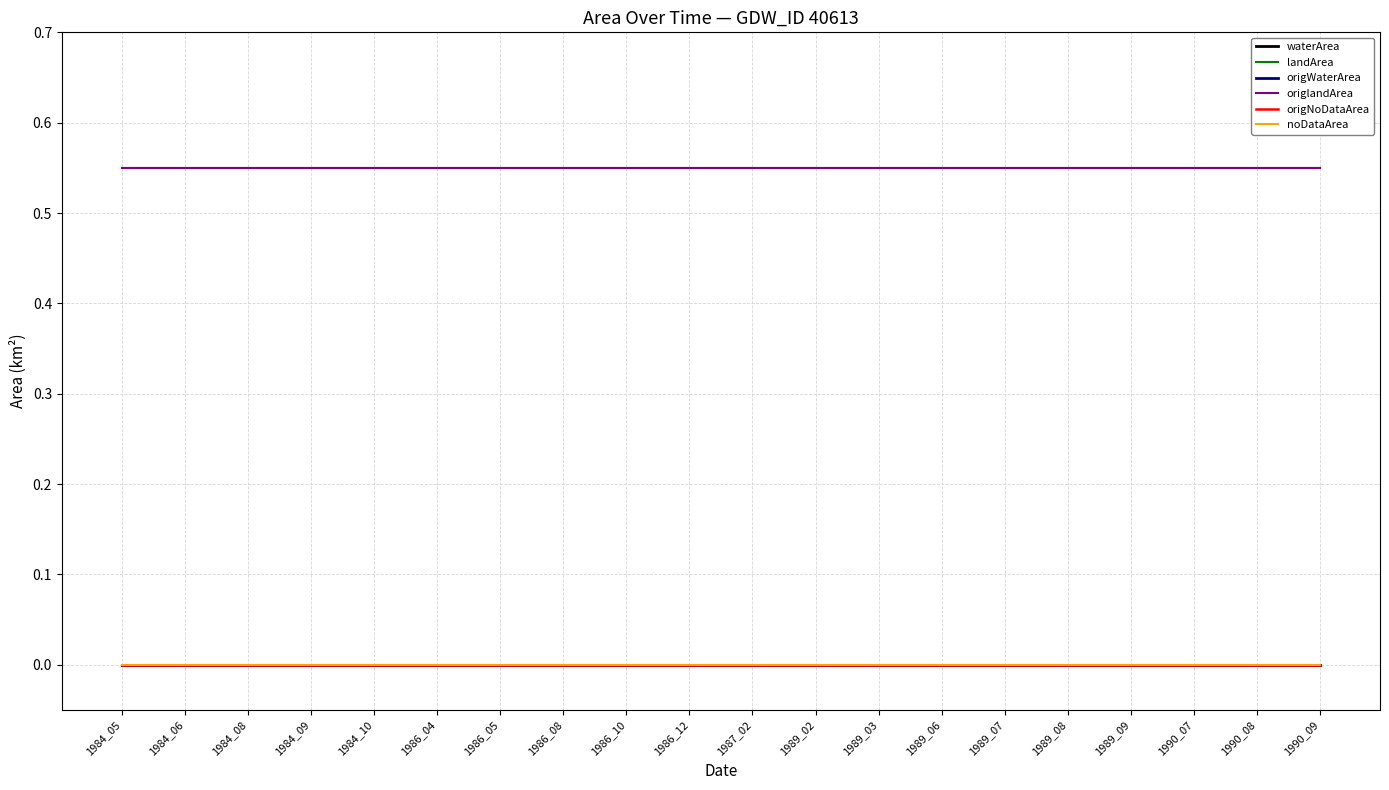

Reading left to right, what are all the values shown in this chart?

waterArea: 0.0	0.0	0.0	0.0	0.0	0.0	0.0	0.0	0.0	0.0	0.0	0.0	0.0	0.0	0.0	0.0	0.0	0.0	0.0	0.0
landArea: 0.6	0.6	0.6	0.6	0.6	0.6	0.6	0.6	0.6	0.6	0.6	0.6	0.6	0.6	0.6	0.6	0.6	0.6	0.6	0.6
origWaterArea: 0.0	0.0	0.0	0.0	0.0	0.0	0.0	0.0	0.0	0.0	0.0	0.0	0.0	0.0	0.0	0.0	0.0	0.0	0.0	0.0
origlandArea: 0.6	0.6	0.6	0.6	0.6	0.6	0.6	0.6	0.6	0.6	0.6	0.6	0.6	0.6	0.6	0.6	0.6	0.6	0.6	0.6
origNoDataArea: 0.0	0.0	0.0	0.0	0.0	0.0	0.0	0.0	0.0	0.0	0.0	0.0	0.0	0.0	0.0	0.0	0.0	0.0	0.0	0.0
noDataArea: 0.0	0.0	0.0	0.0	0.0	0.0	0.0	0.0	0.0	0.0	0.0	0.0	0.0	0.0	0.0	0.0	0.0	0.0	0.0	0.0